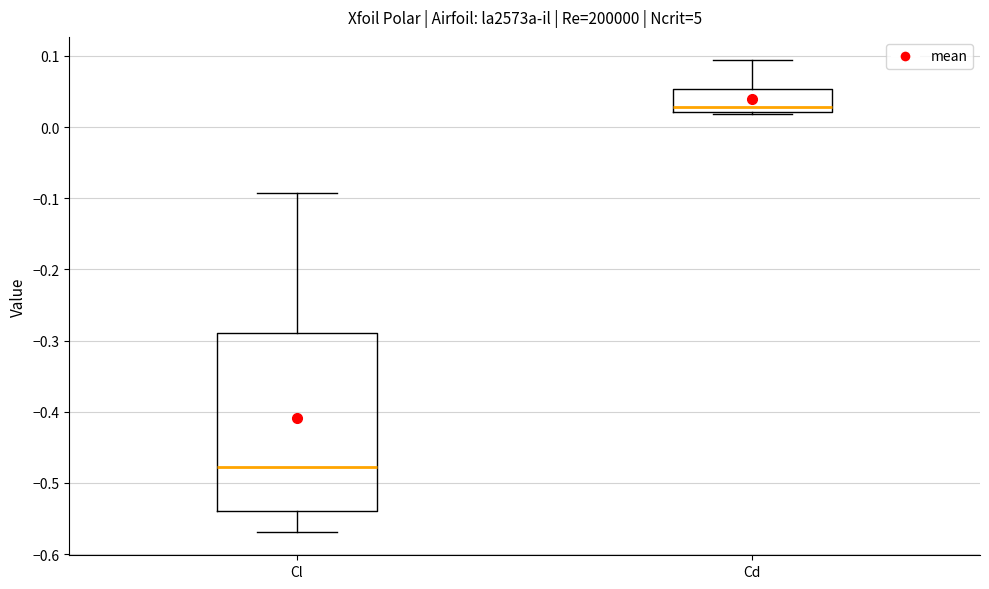

Reading left to right, read every box against the y-axis: the position of its median line, the range the box covers, and the ends of its whiskers. The values are not printed on the chart, so give them approximately, as read against the axis.

Cl: median -0.48, box -0.54 to -0.29, whiskers -0.57 to -0.09
Cd: median 0.03, box 0.02 to 0.05, whiskers 0.02 (just below the box's lower edge) to 0.09